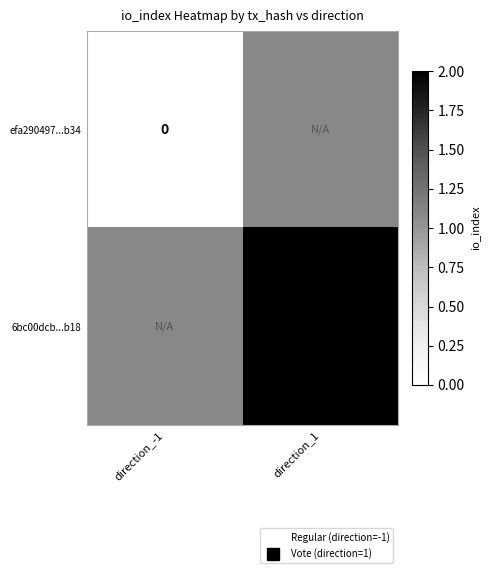

Rank the categories by 6bc00dcb...b18 value from lowest to highest.

direction_-1, direction_1